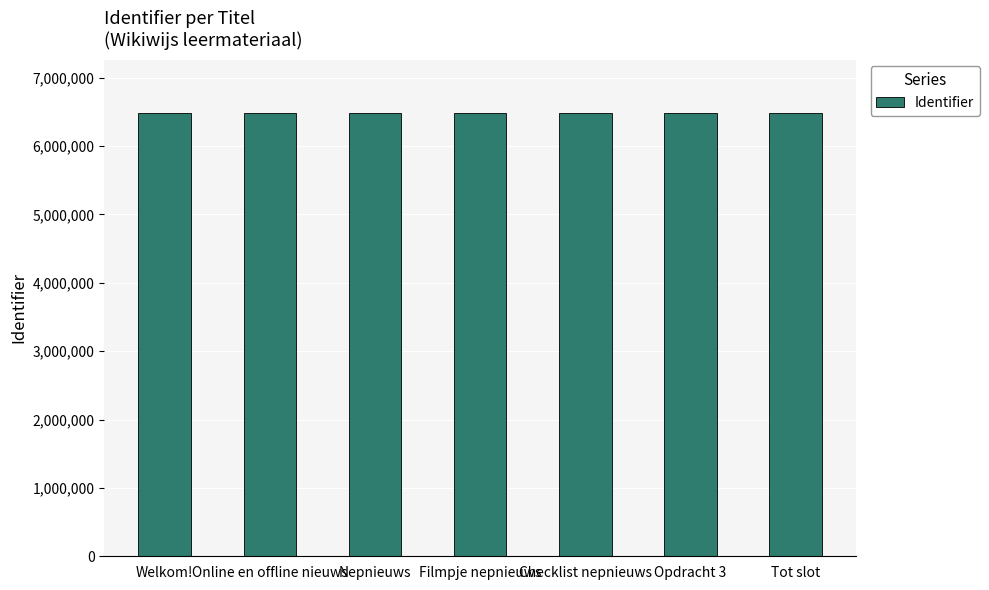

The chart shows a value of 6486088 at Tot slot. True or false?

True